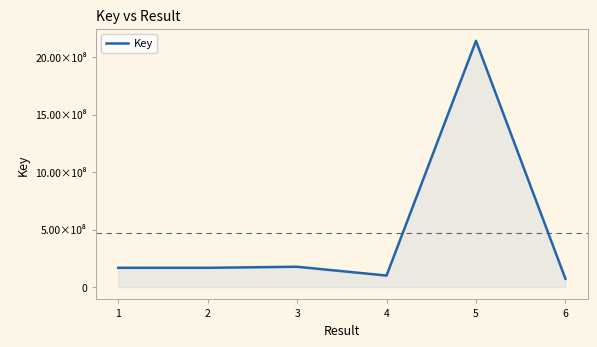

Which label corresponds to the largest value in the chart?

5